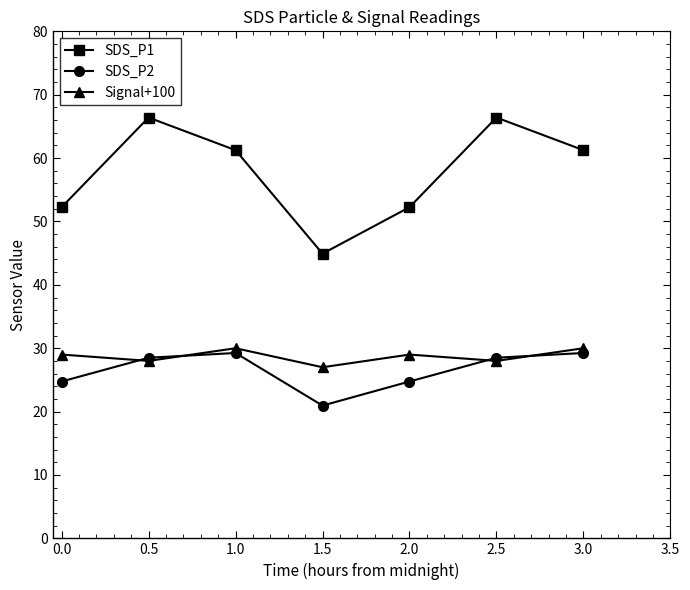

Is the value of SDS_P2 at 2.0 greater than the value of SDS_P1 at 3.0?

No